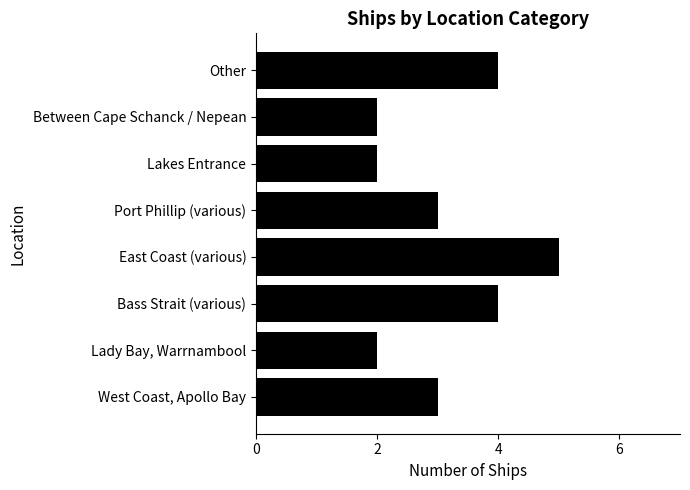

Does the chart contain any negative values?

No